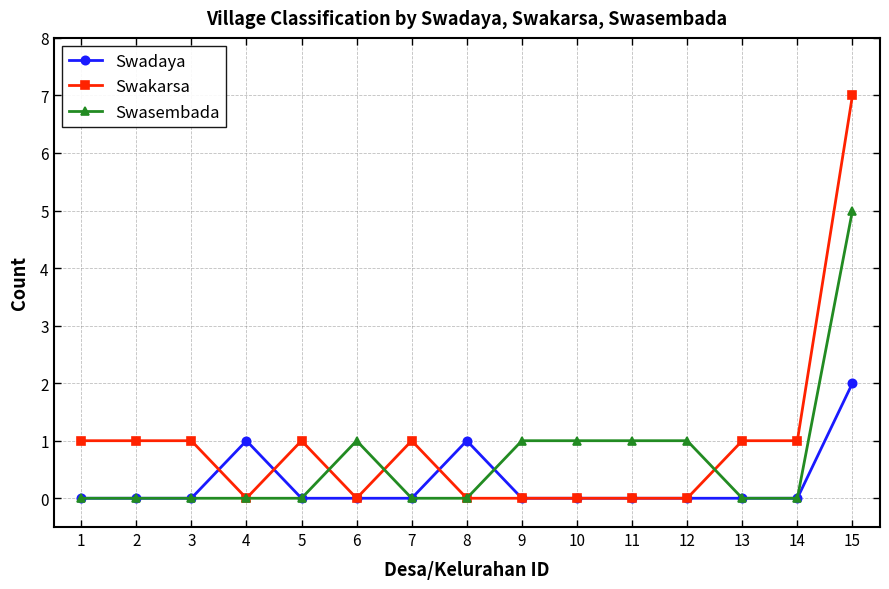

Which series has the widest spread of values?

Swakarsa